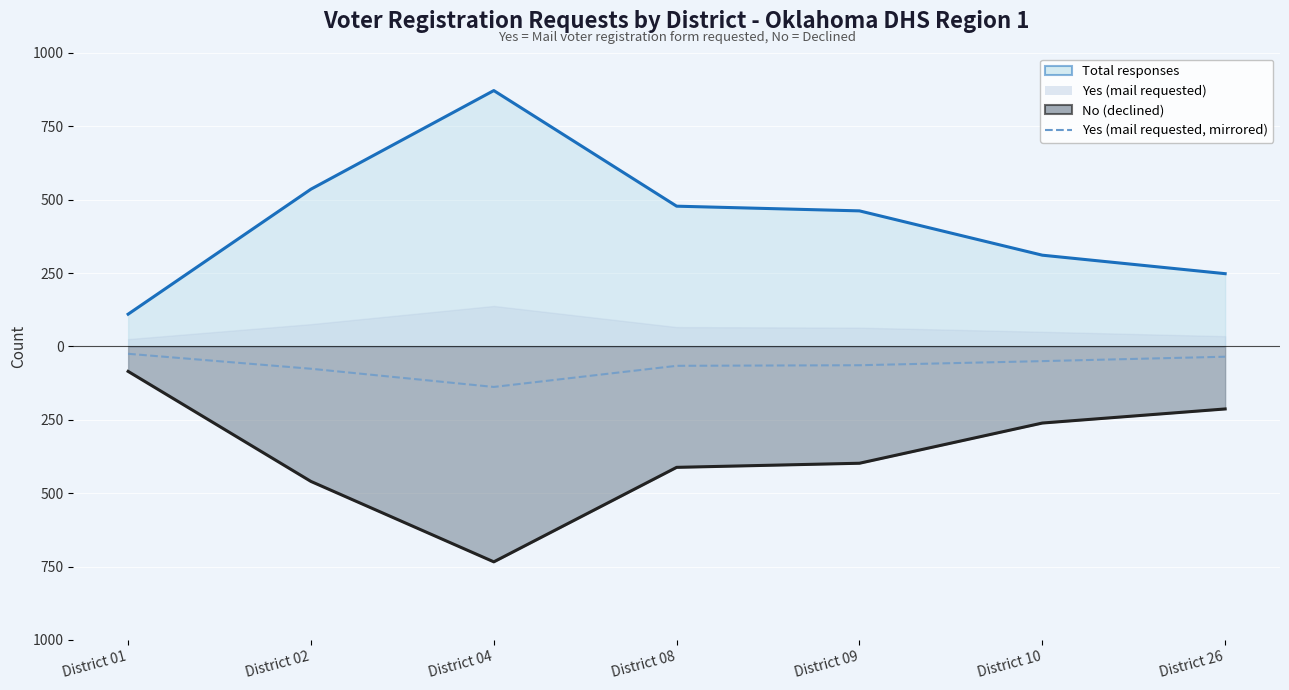

True or false: Total (line) and No (line) intersect in this chart.

False